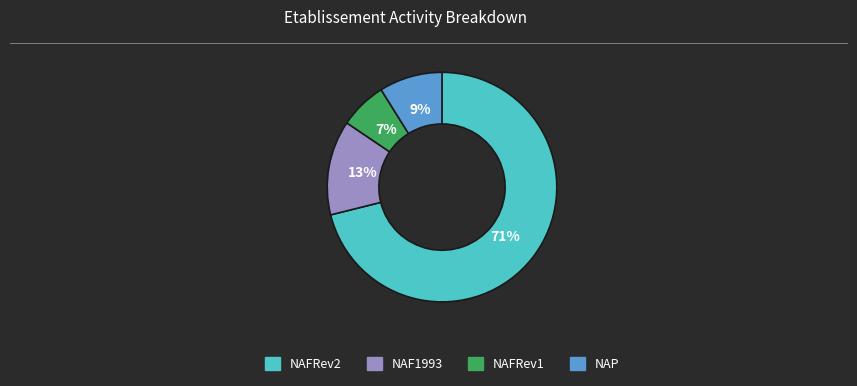

Which category has the biggest portion of the pie?

NAFRev2